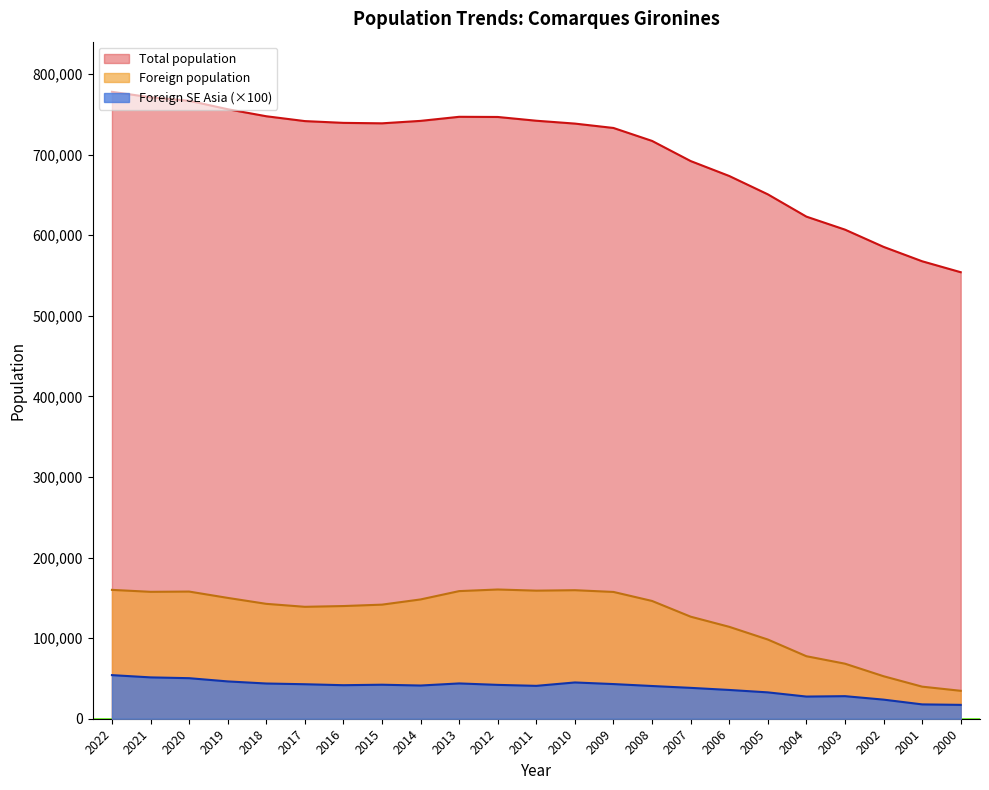

What is the greatest value displayed?

777768